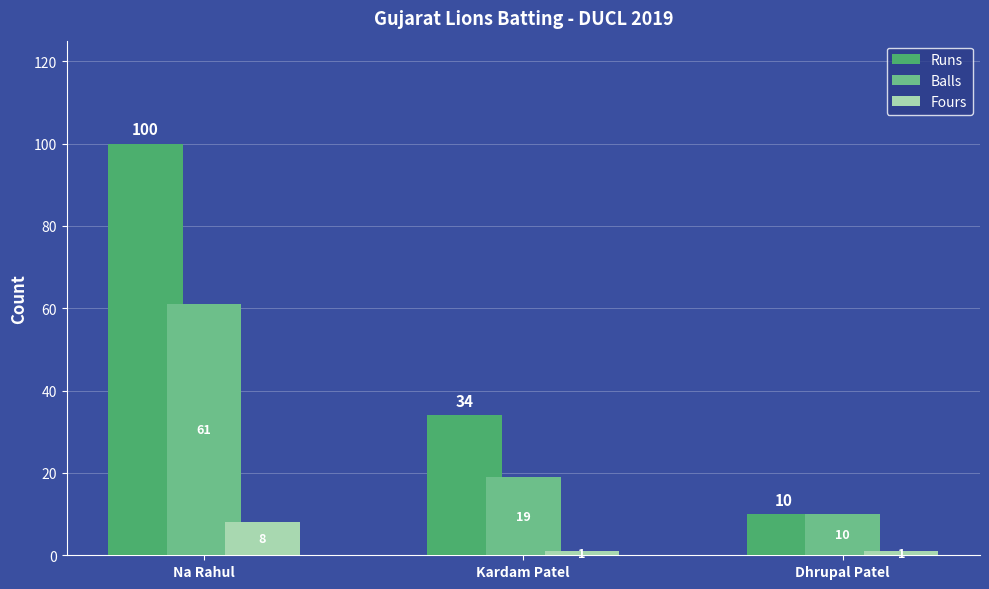

At Kardam Patel, list the series in order from largest to smallest.

Runs, Balls, Fours